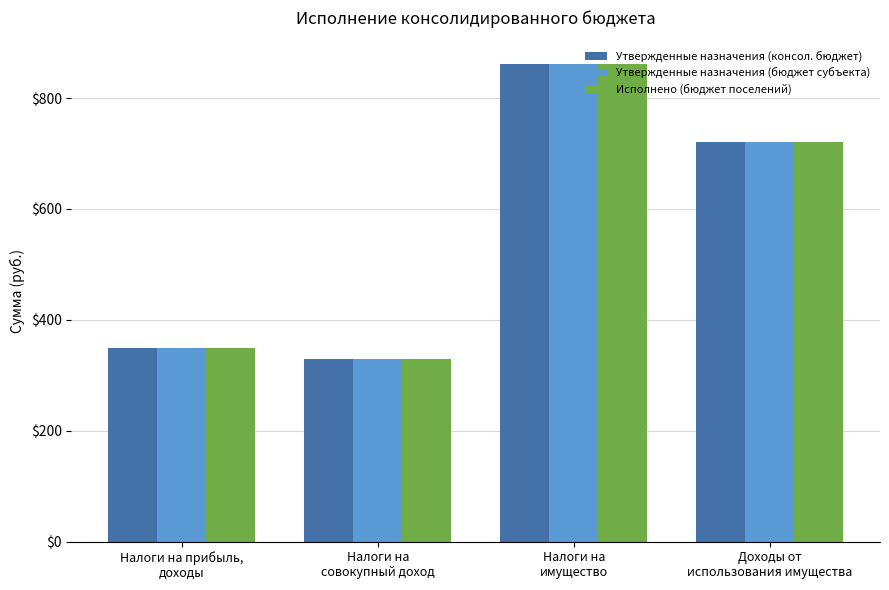

At which label does Исполнено (бюджет поселений) reach its peak?

Налоги на
имущество